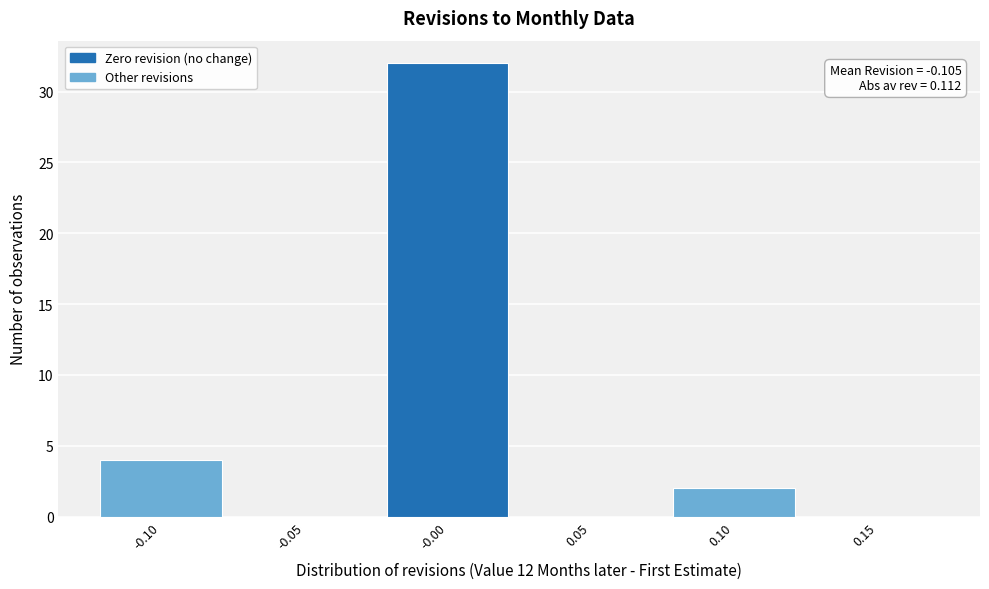

Over which range of the x-axis is the bar tallest?

-0.025 to 0.025